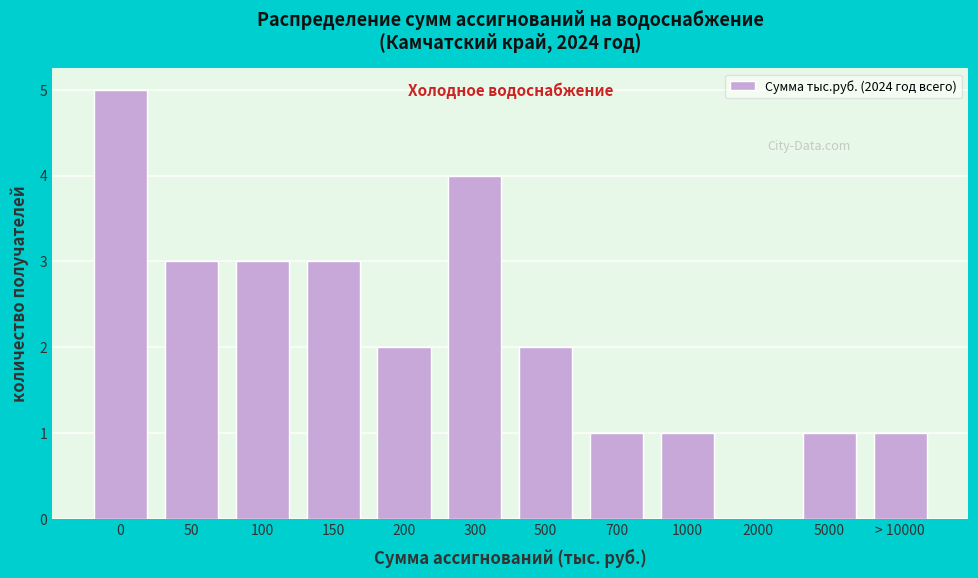

Reading right to left, extract all data points from this chart.

> 10000=1	5000=1	2000=0	1000=1	700=1	500=2	300=4	200=2	150=3	100=3	50=3	0=5